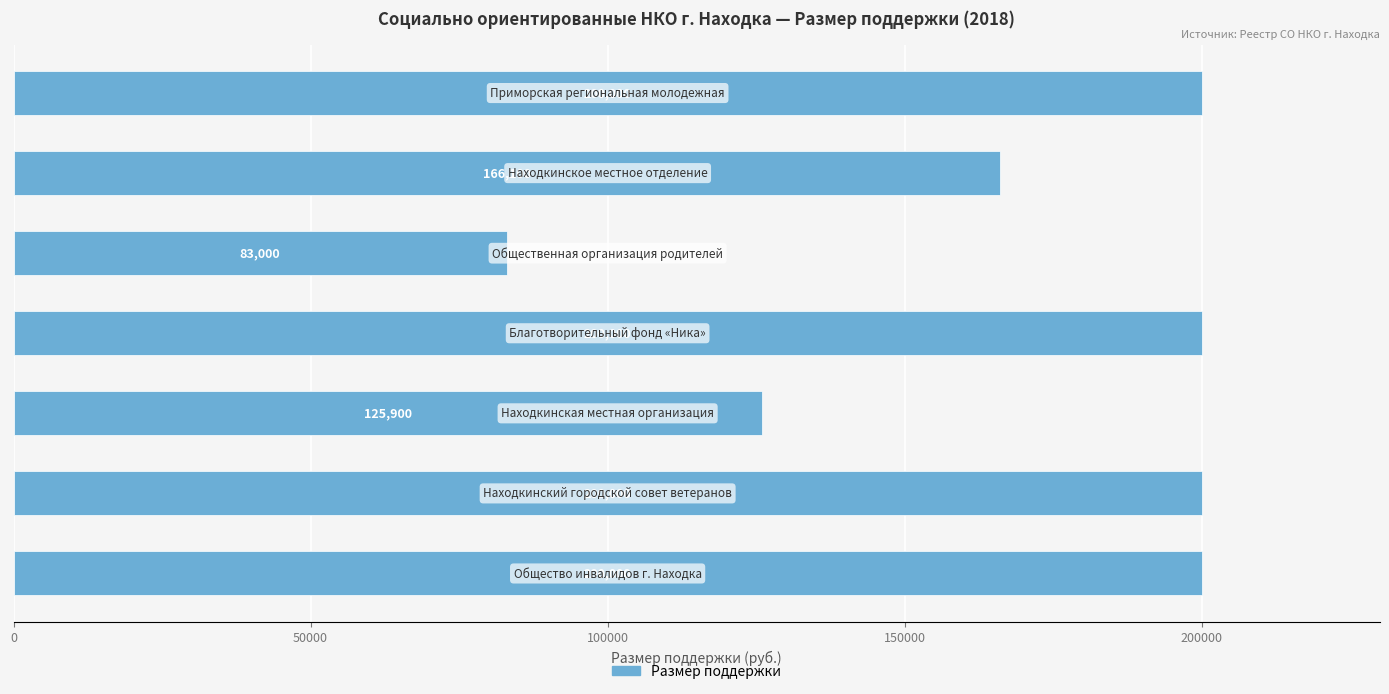

What is the smallest value displayed?

83000